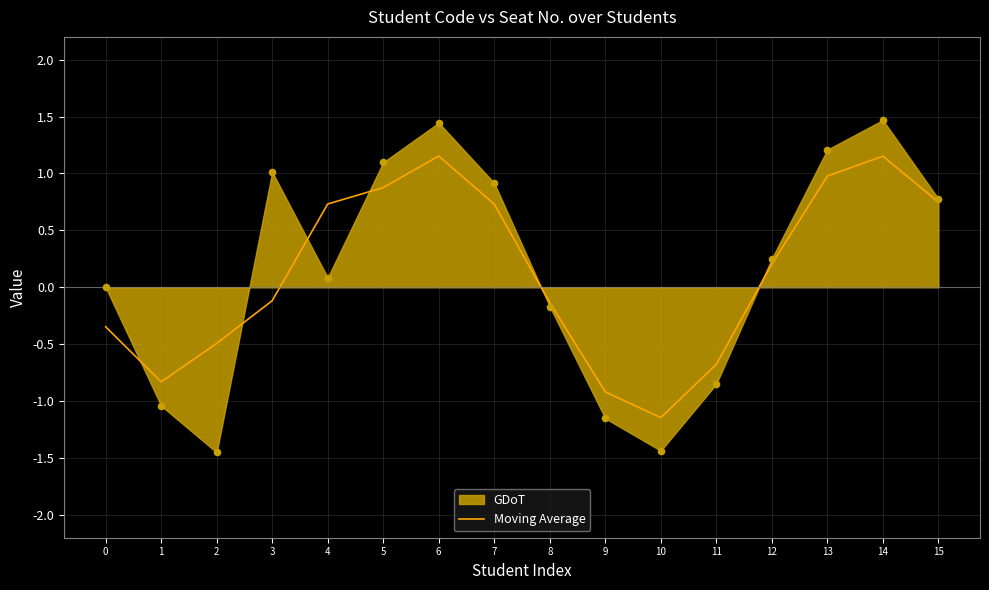

Between 5 and 14, which is larger?

14